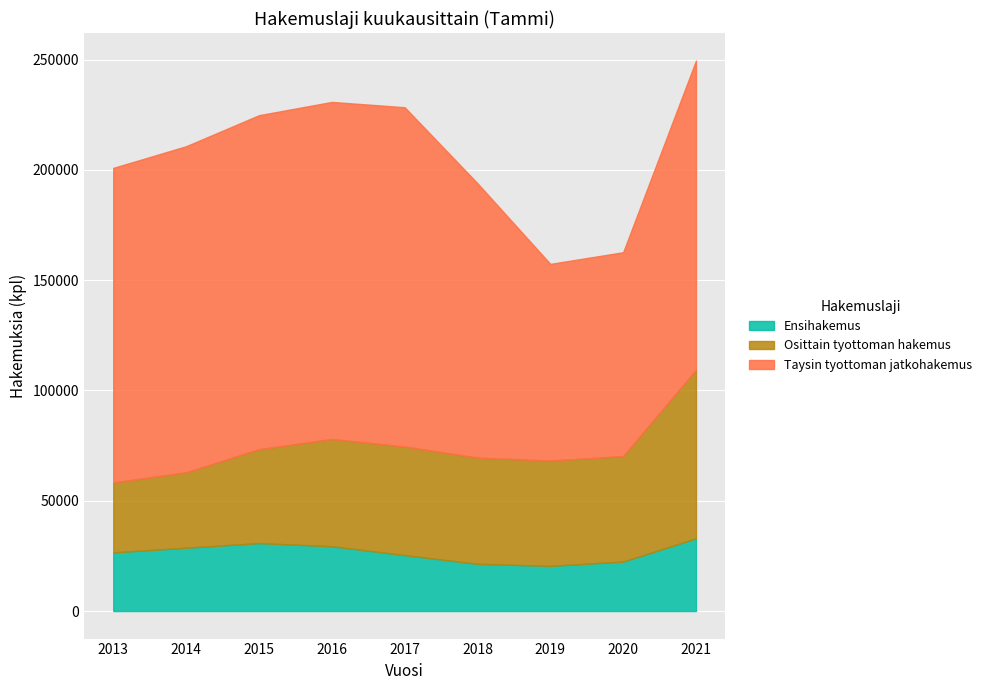

Count the number of categories in the chart.

9